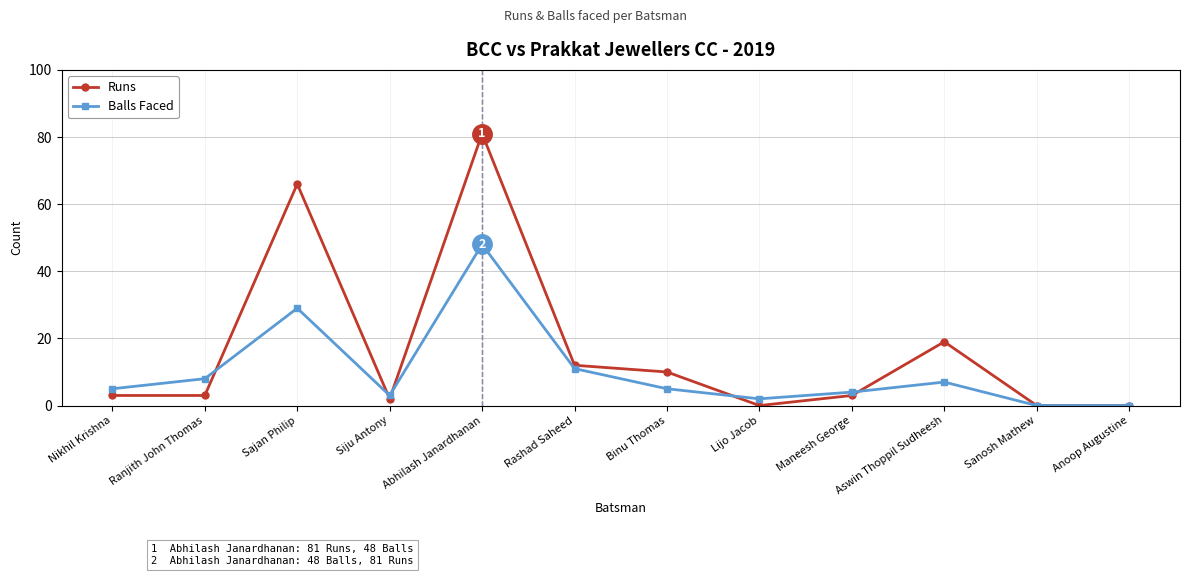

Reading left to right, what are all the values shown in this chart?

Runs: 3	3	66	2	81	12	10	0	3	19	0	0
Balls Faced: 5	8	29	3	48	11	5	2	4	7	0	0